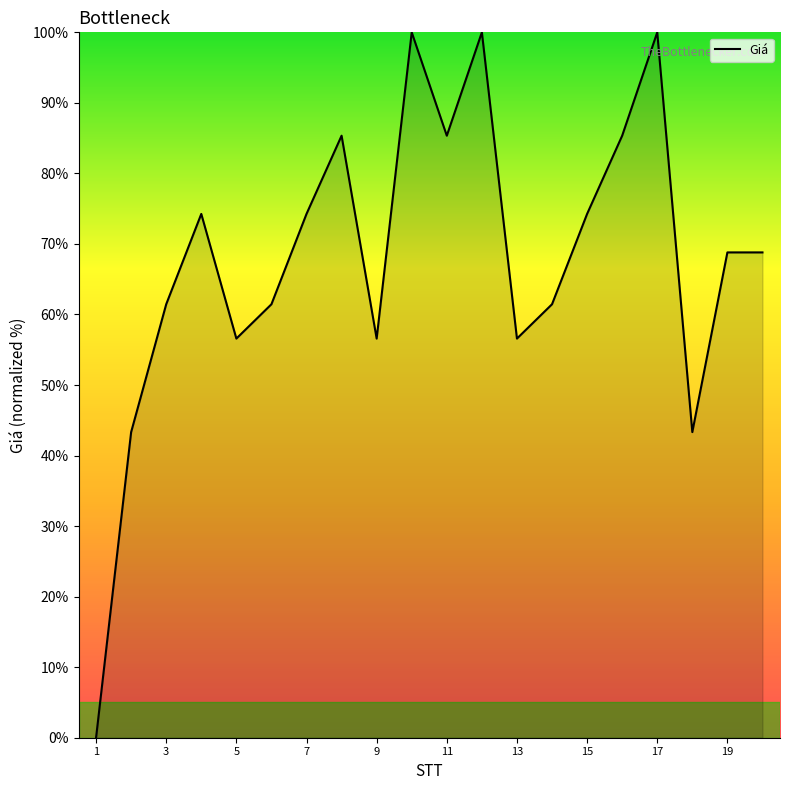

What is the difference between the maximum and minimum values?

100.0